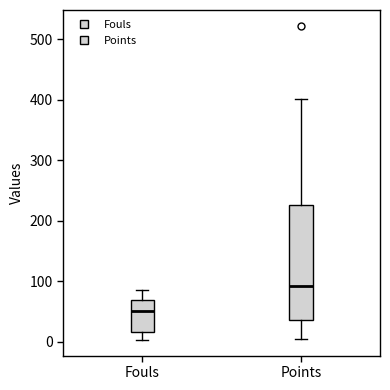

Reading left to right, transcribe this box plot: for each box, give where its median line is, the range the box spans, and where its two whiskers end, as read against the y-axis. The values are not printed on the chart, so give them approximately, as read against the axis.

Fouls: median 50, box 20 to 70, whiskers 0 to 90
Points: median 90, box 40 to 230, whiskers 0 to 400